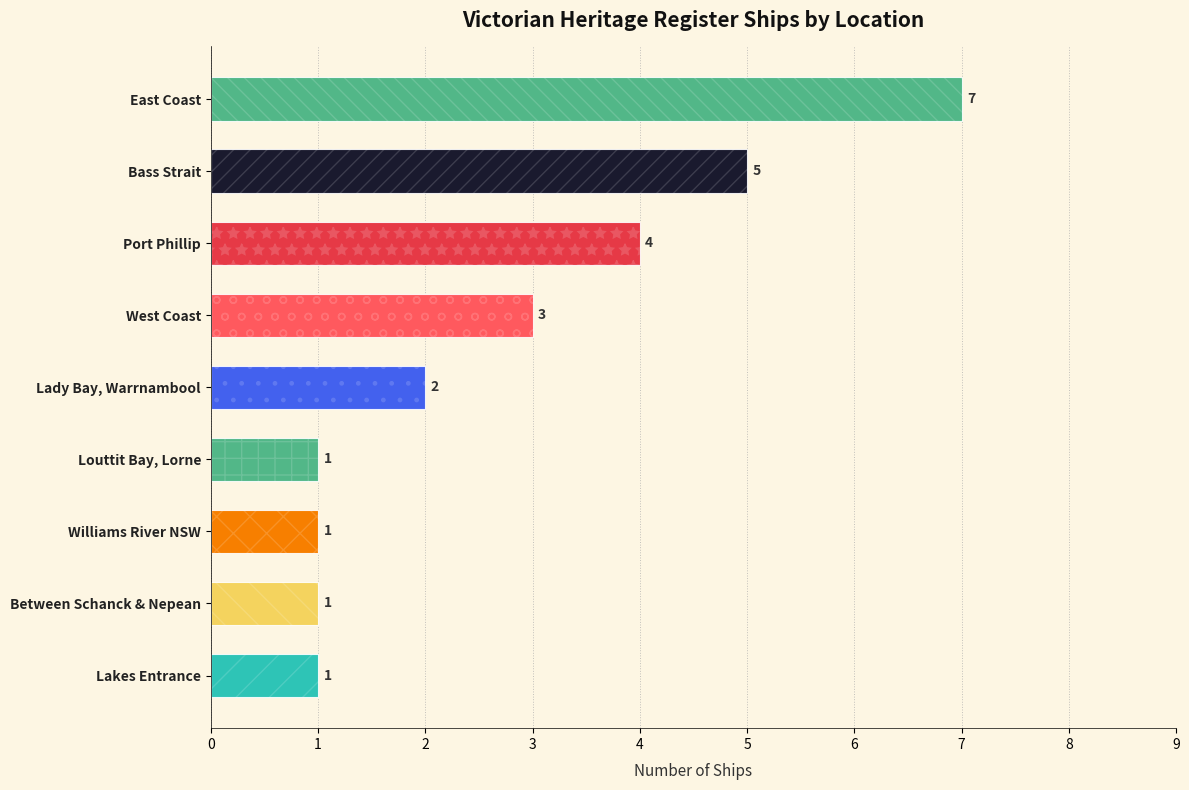

The chart shows a value of 1 at Lakes Entrance, near the bar. True or false?

False